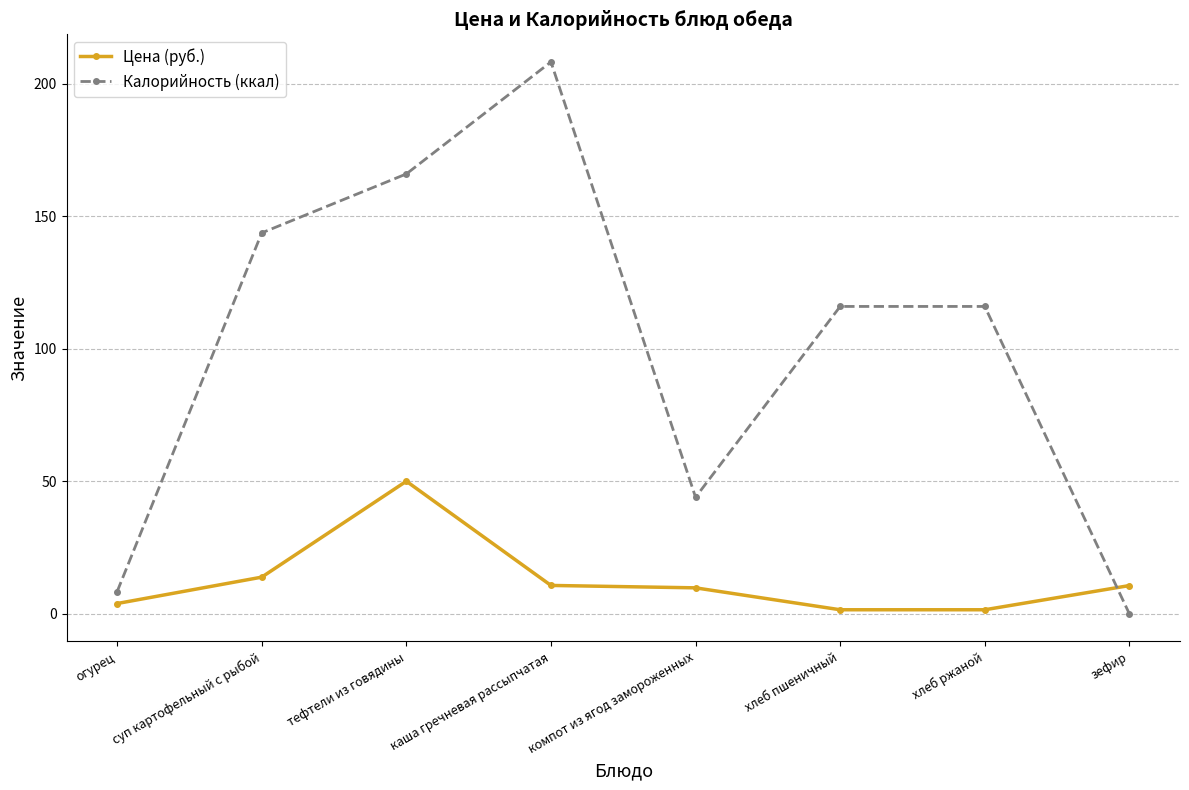

How many data points in Цена (руб.) are above 10?

4